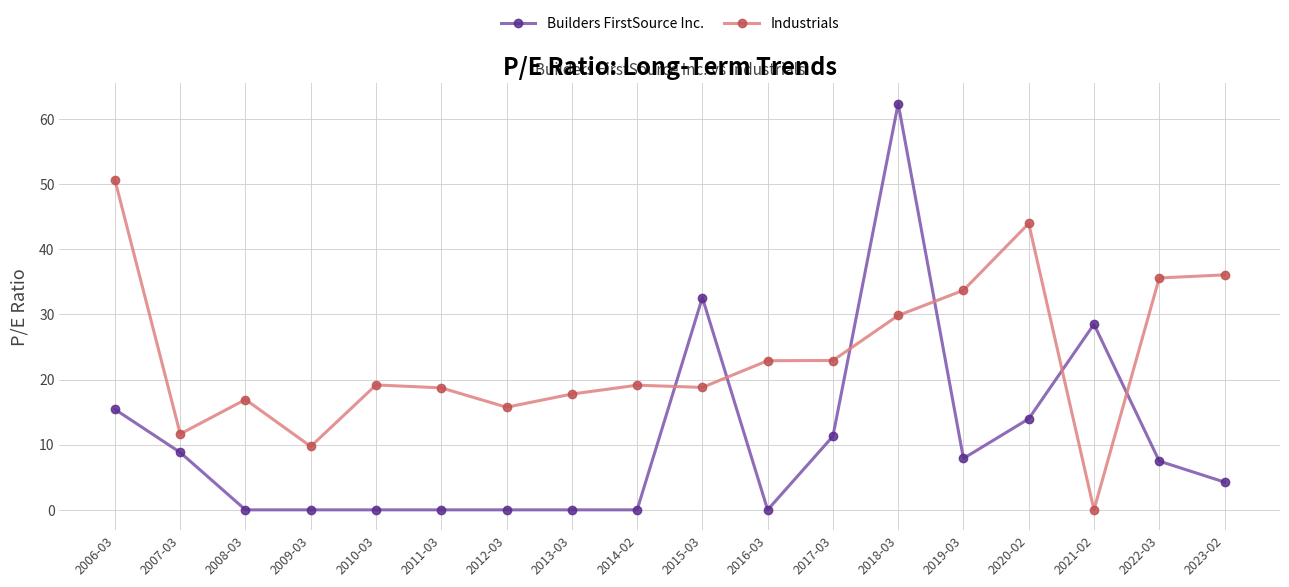

What is the spread (max minus min) of values at 2013-03?

17.8